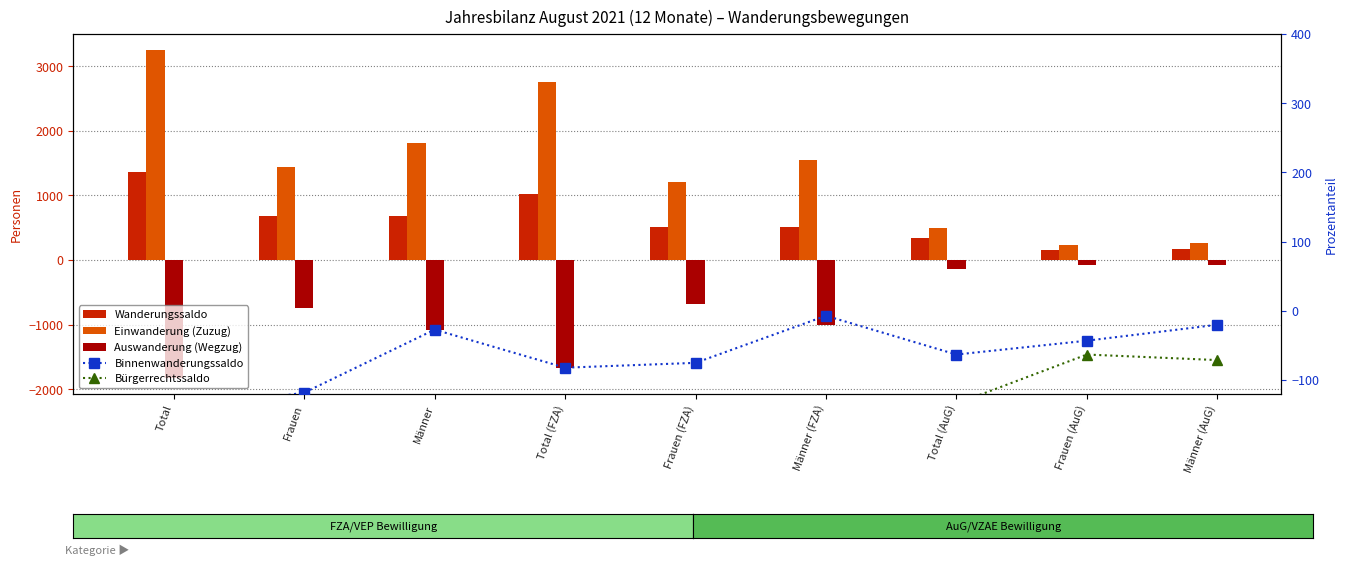

Which category has the lowest value in the Wanderungssaldo series?

Frauen (AuG)